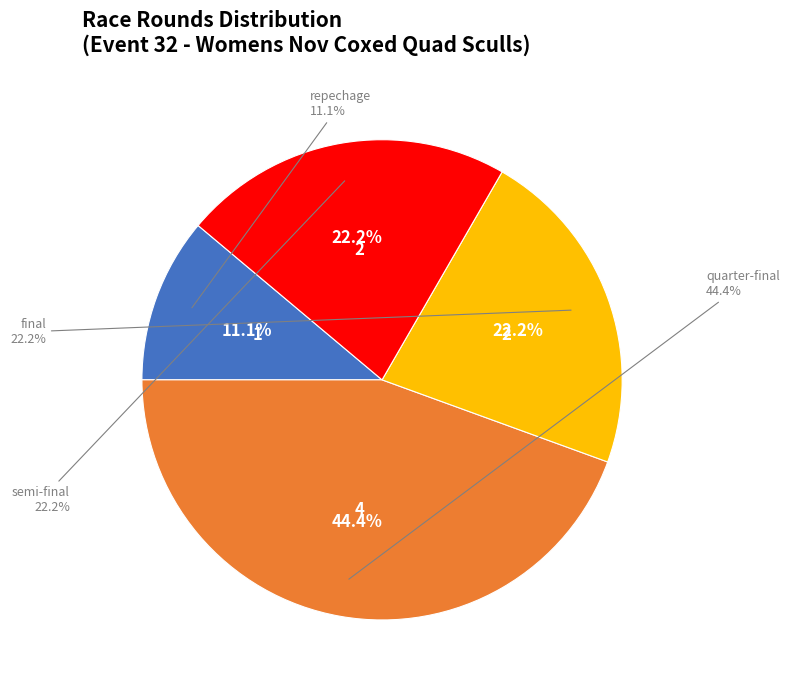

True or false: repechage accounts for 11% of the total.

True